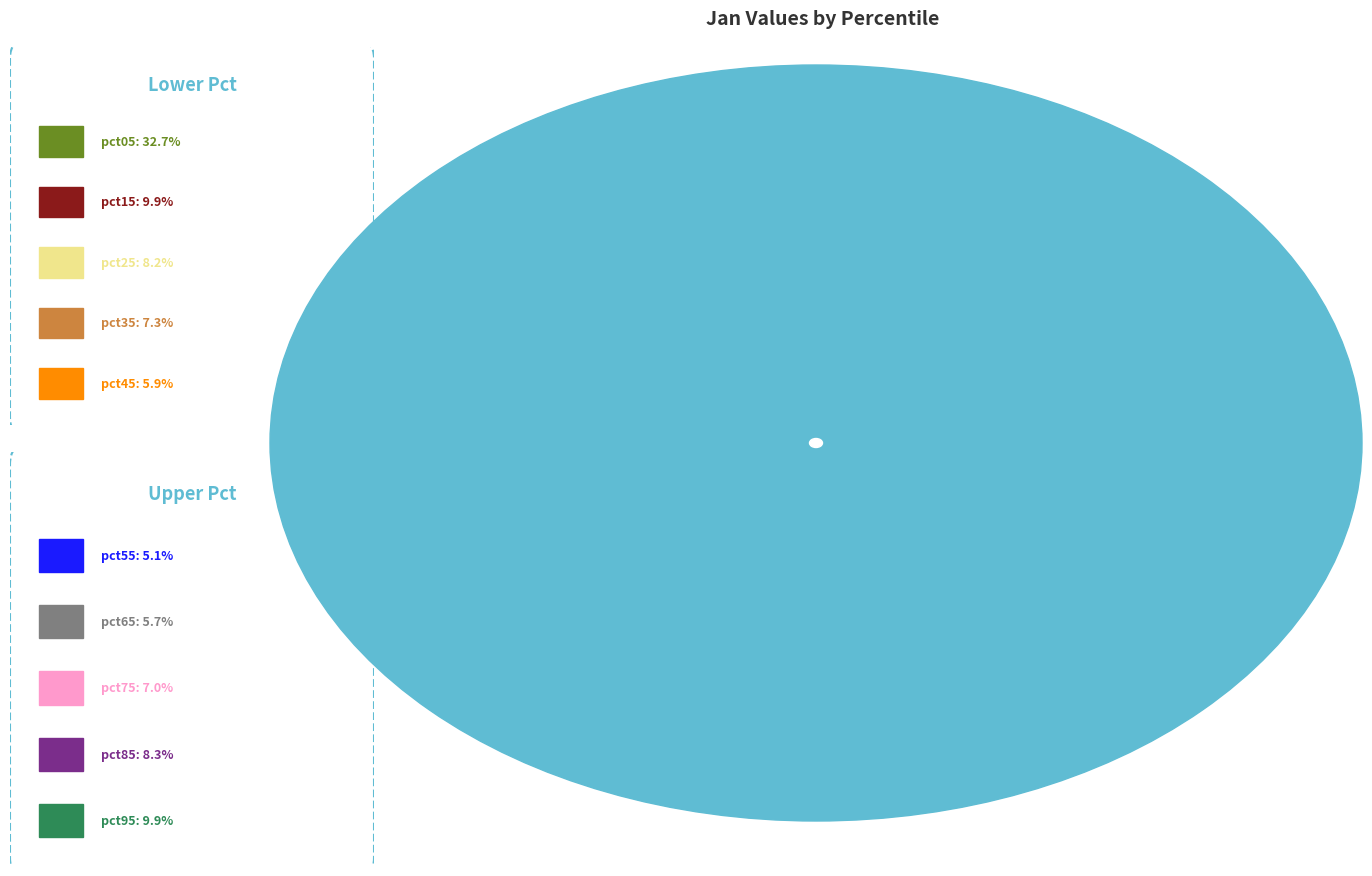

How many segments does this pie chart have?

10